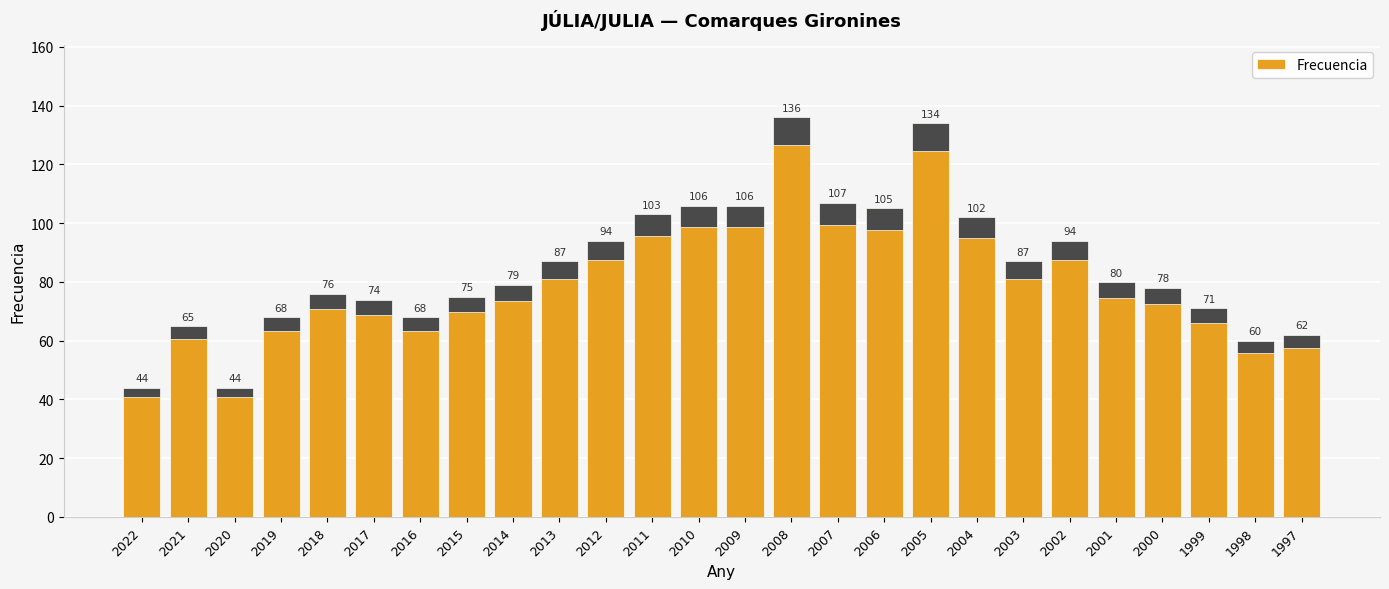

Is it true that the value at 2014 is 41?

False